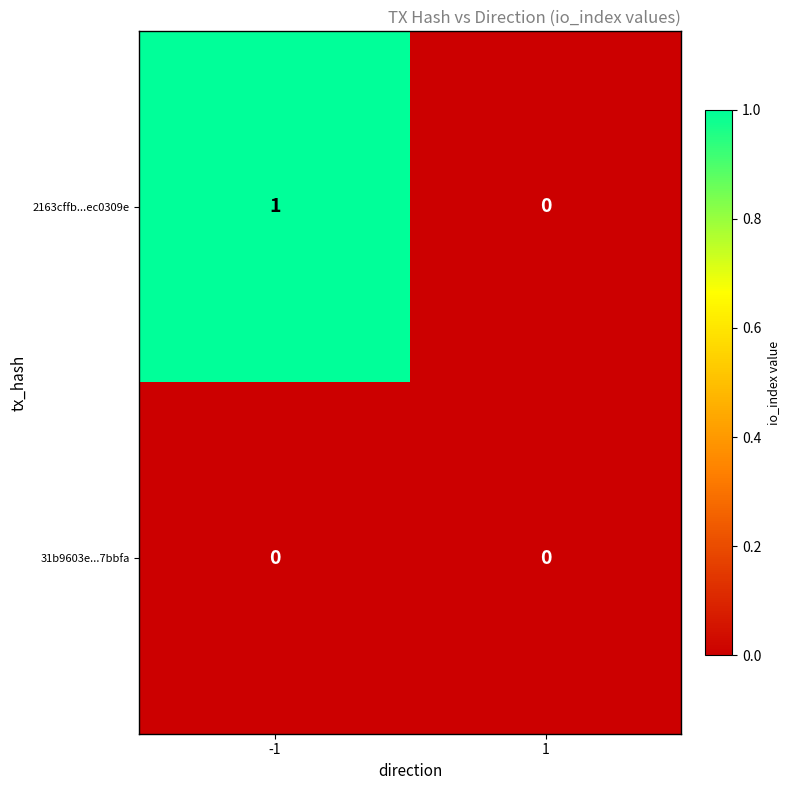

Which series has the largest range (max minus min)?

2163cffb...ec0309e